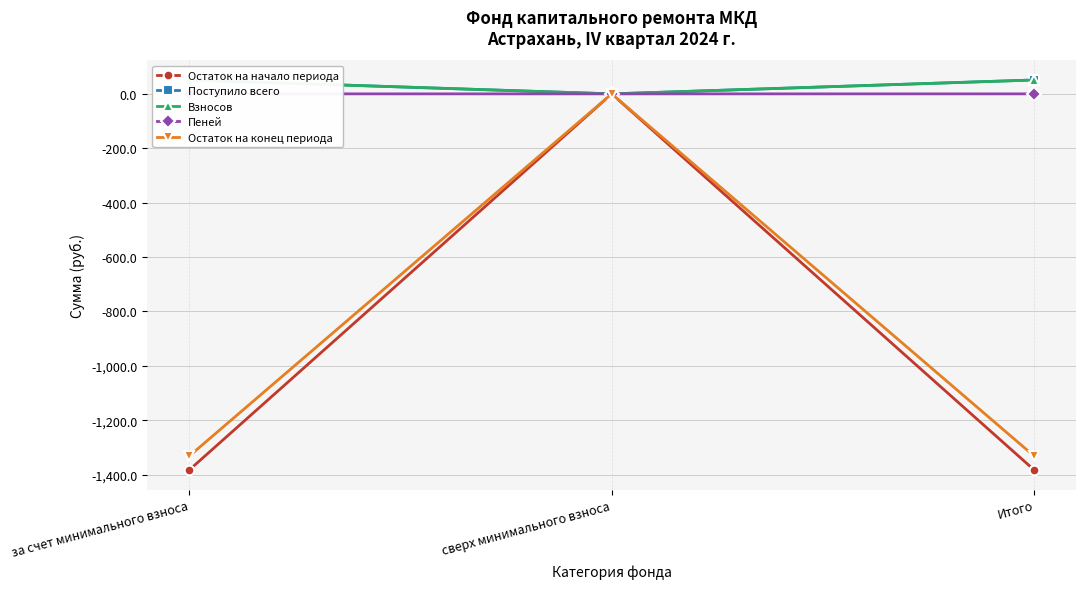

Which series changed the most between сверх минимального взноса and Итого?

Остаток на начало периода